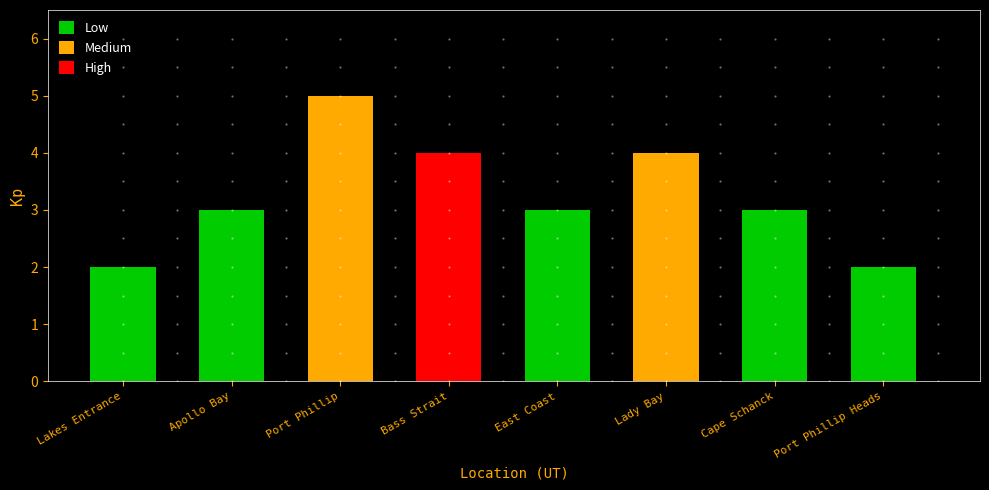

Reading right to left, extract all data points from this chart.

2	3	4	3	4	5	3	2